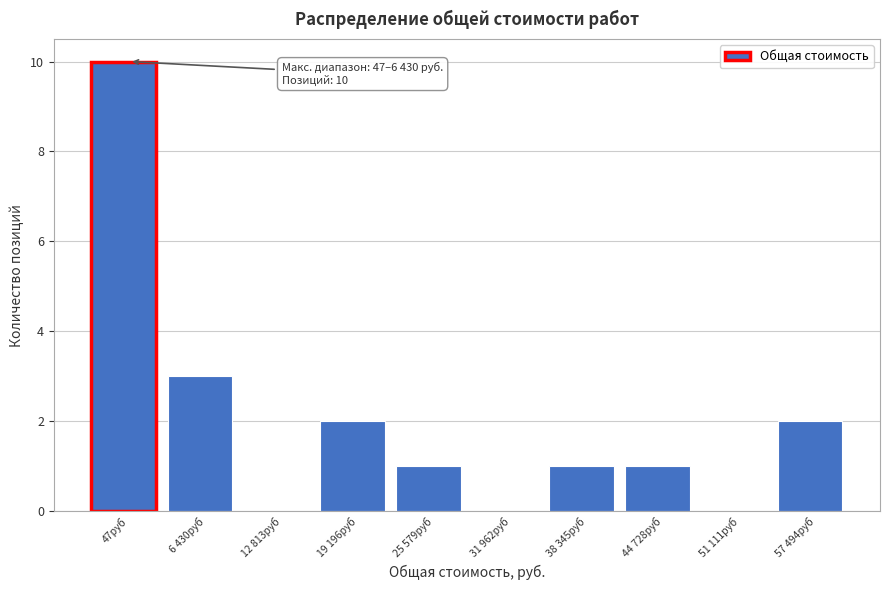

Reading left to right, transcribe all the data shown in this chart.

47руб=10	6 430руб=3	12 813руб=0	19 196руб=2	25 579руб=1	31 962руб=0	38 345руб=1	44 728руб=1	51 111руб=0	57 494руб=2